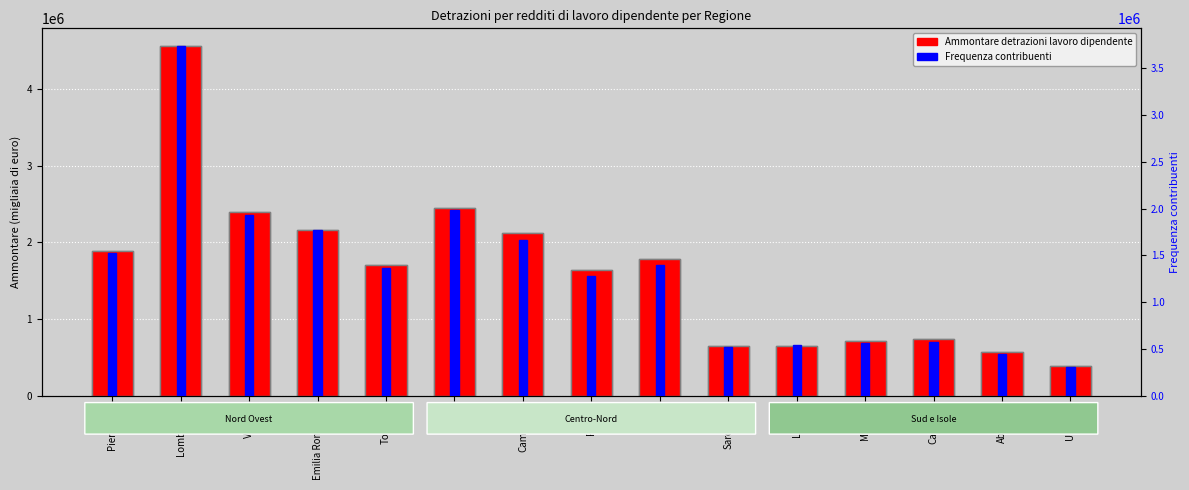

At which category is the sum across all series the highest?

Lombardia